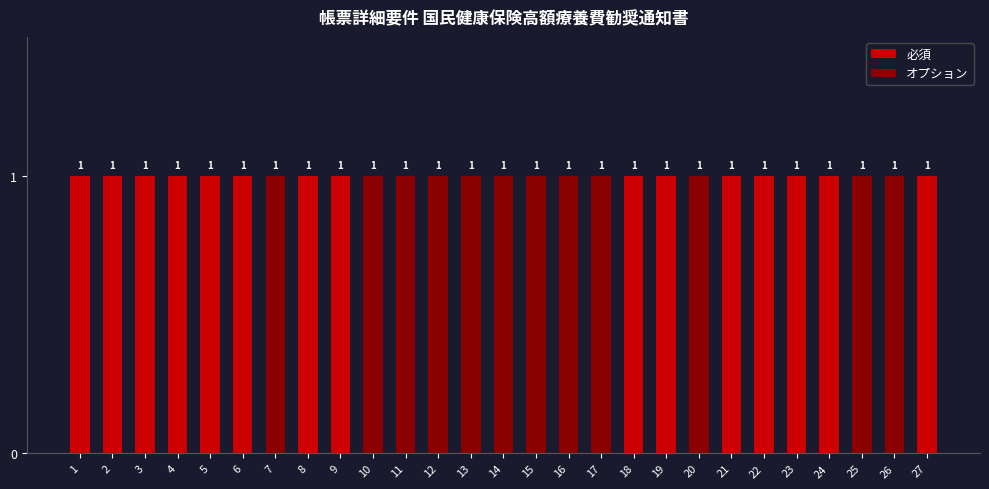

What is the difference between the second highest and minimum values in the オプション series?

1